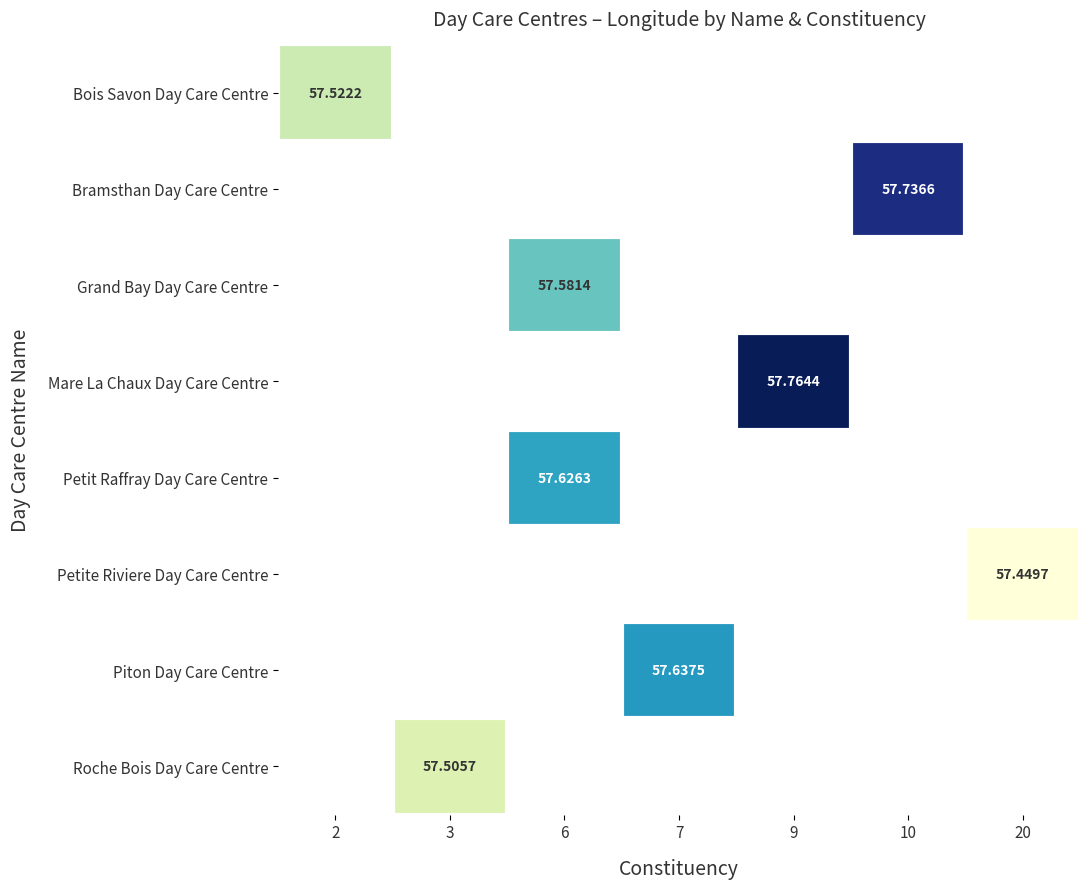

What is the smallest value displayed?

57.4